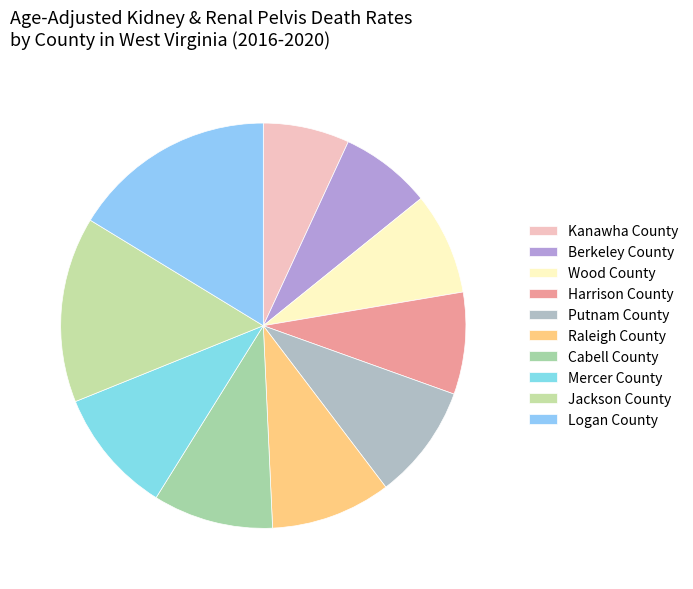

Rank the categories by value from lowest to highest.

Kanawha County, Berkeley County, Wood County, Harrison County, Putnam County, Raleigh County, Cabell County, Mercer County, Jackson County, Logan County